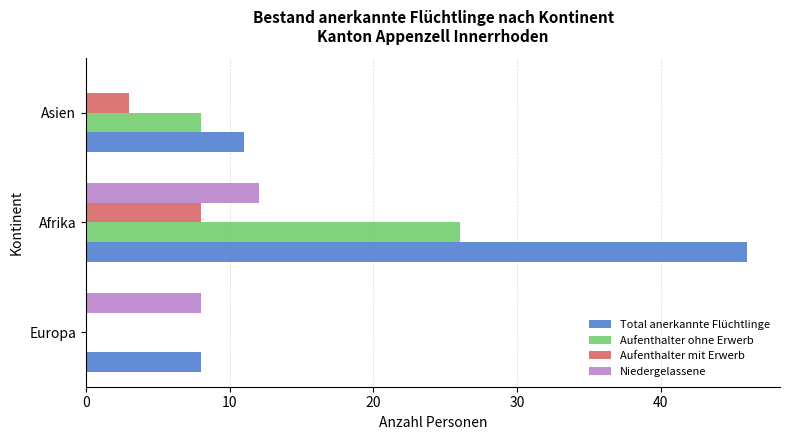

Between Afrika and Asien, which series saw the biggest shift?

Total anerkannte Flüchtlinge